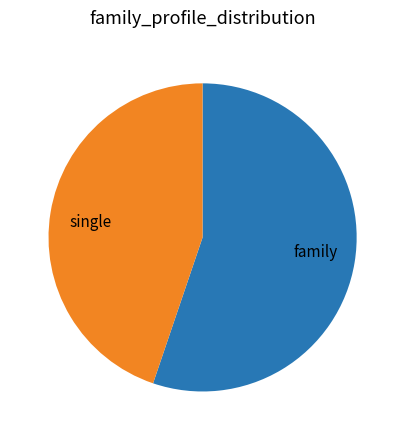

Which category has the biggest portion of the pie?

family